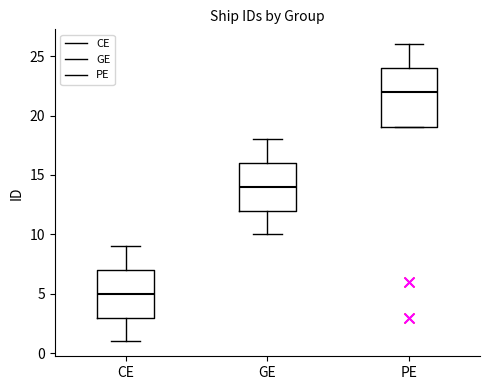

Comparing the boxes themselves (not the whiskers), which one is the tallest?

PE